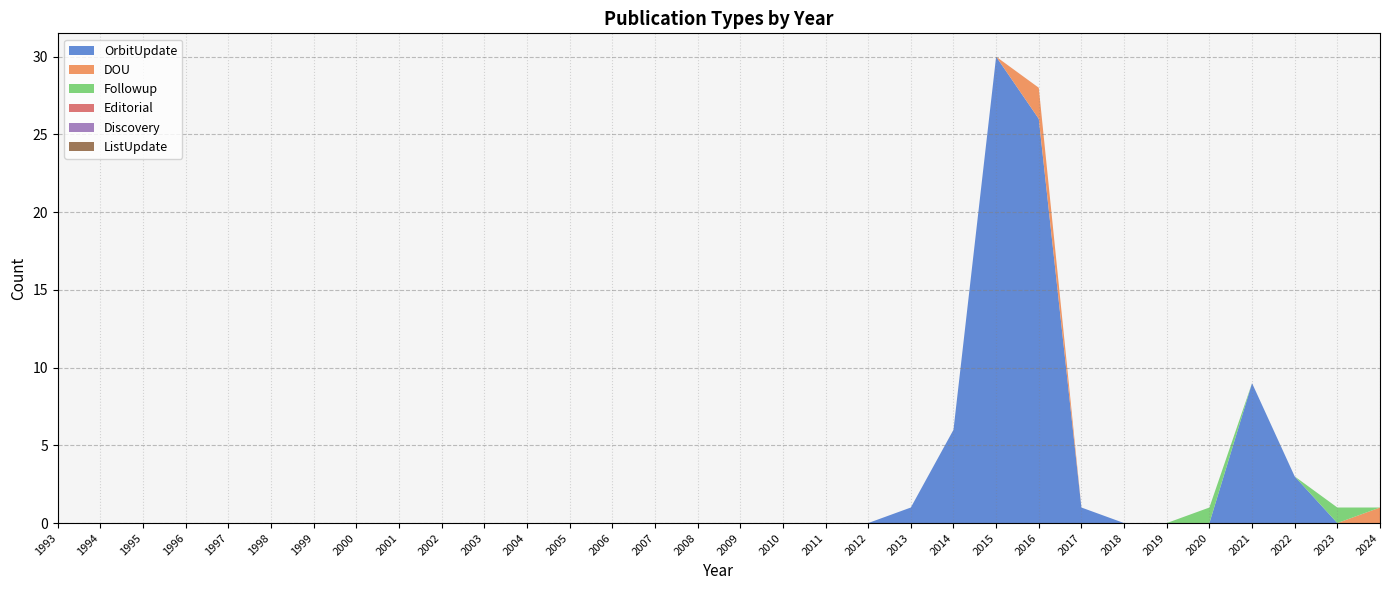

Reading left to right, what are all the values shown in this chart?

OrbitUpdate: 1993=0	1994=0	1995=0	1996=0	1997=0	1998=0	1999=0	2000=0	2001=0	2002=0	2003=0	2004=0	2005=0	2006=0	2007=0	2008=0	2009=0	2010=0	2011=0	2012=0	2013=1	2014=6	2015=30	2016=26	2017=1	2018=0	2019=0	2020=0	2021=9	2022=3	2023=0	2024=0
DOU: 1993=0	1994=0	1995=0	1996=0	1997=0	1998=0	1999=0	2000=0	2001=0	2002=0	2003=0	2004=0	2005=0	2006=0	2007=0	2008=0	2009=0	2010=0	2011=0	2012=0	2013=0	2014=0	2015=0	2016=2	2017=0	2018=0	2019=0	2020=0	2021=0	2022=0	2023=0	2024=1
Followup: 1993=0	1994=0	1995=0	1996=0	1997=0	1998=0	1999=0	2000=0	2001=0	2002=0	2003=0	2004=0	2005=0	2006=0	2007=0	2008=0	2009=0	2010=0	2011=0	2012=0	2013=0	2014=0	2015=0	2016=0	2017=0	2018=0	2019=0	2020=1	2021=0	2022=0	2023=1	2024=0
Editorial: 1993=0	1994=0	1995=0	1996=0	1997=0	1998=0	1999=0	2000=0	2001=0	2002=0	2003=0	2004=0	2005=0	2006=0	2007=0	2008=0	2009=0	2010=0	2011=0	2012=0	2013=0	2014=0	2015=0	2016=0	2017=0	2018=0	2019=0	2020=0	2021=0	2022=0	2023=0	2024=0
Discovery: 1993=0	1994=0	1995=0	1996=0	1997=0	1998=0	1999=0	2000=0	2001=0	2002=0	2003=0	2004=0	2005=0	2006=0	2007=0	2008=0	2009=0	2010=0	2011=0	2012=0	2013=0	2014=0	2015=0	2016=0	2017=0	2018=0	2019=0	2020=0	2021=0	2022=0	2023=0	2024=0
ListUpdate: 1993=0	1994=0	1995=0	1996=0	1997=0	1998=0	1999=0	2000=0	2001=0	2002=0	2003=0	2004=0	2005=0	2006=0	2007=0	2008=0	2009=0	2010=0	2011=0	2012=0	2013=0	2014=0	2015=0	2016=0	2017=0	2018=0	2019=0	2020=0	2021=0	2022=0	2023=0	2024=0